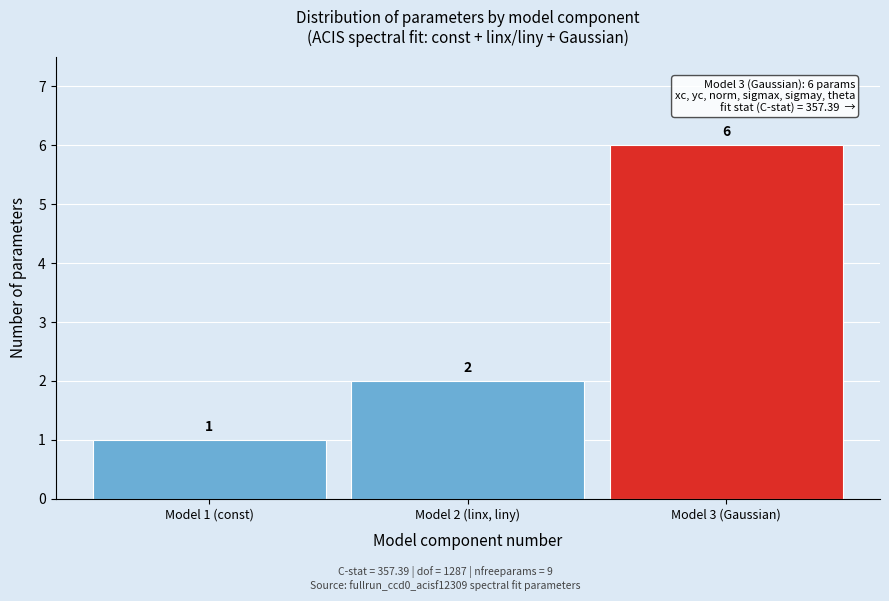

Reading right to left, extract all data points from this chart.

Model 3 (Gaussian)=6	Model 2 (linx, liny)=2	Model 1 (const)=1